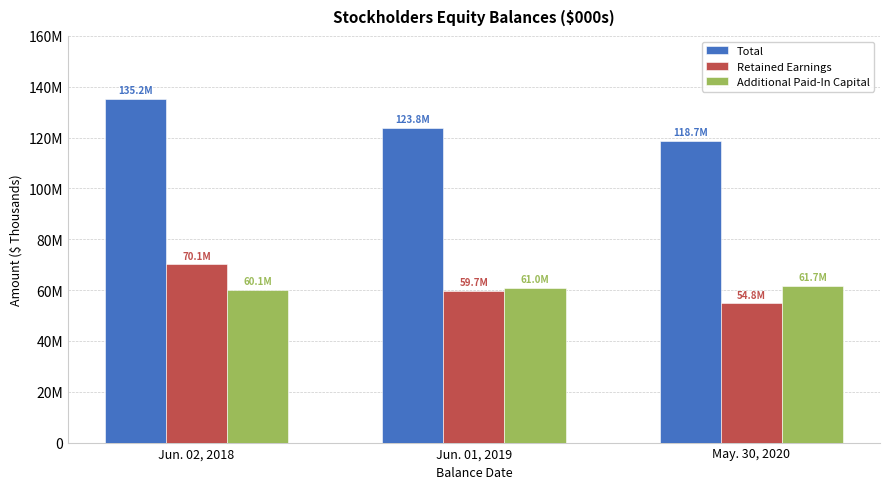

What is the greatest value displayed?

135181